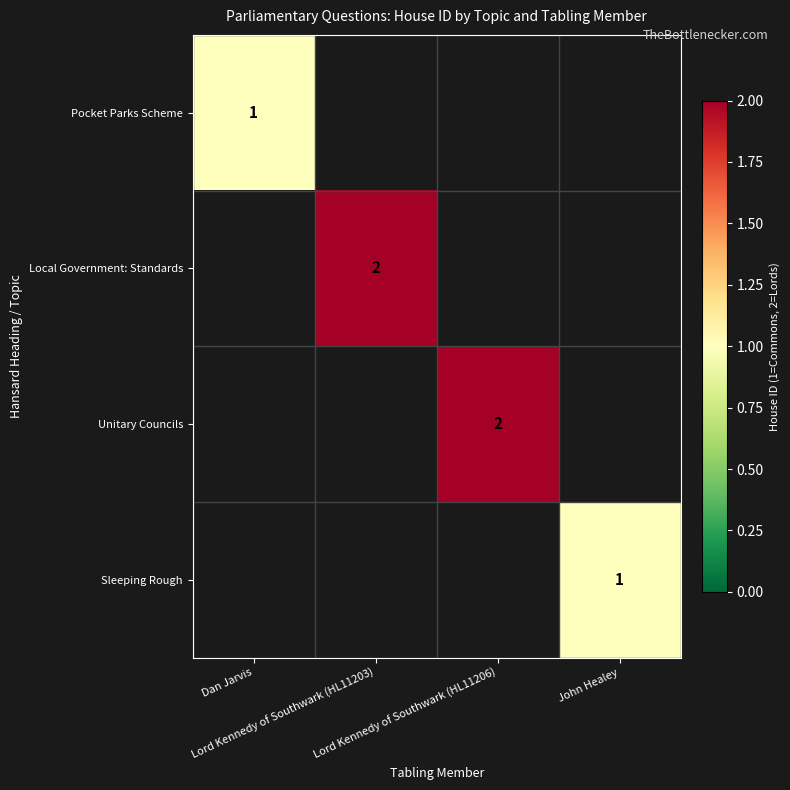

Rank the categories by Pocket Parks Scheme value from lowest to highest.

Dan Jarvis, Lord Kennedy of Southwark (HL11203), Lord Kennedy of Southwark (HL11206), John Healey